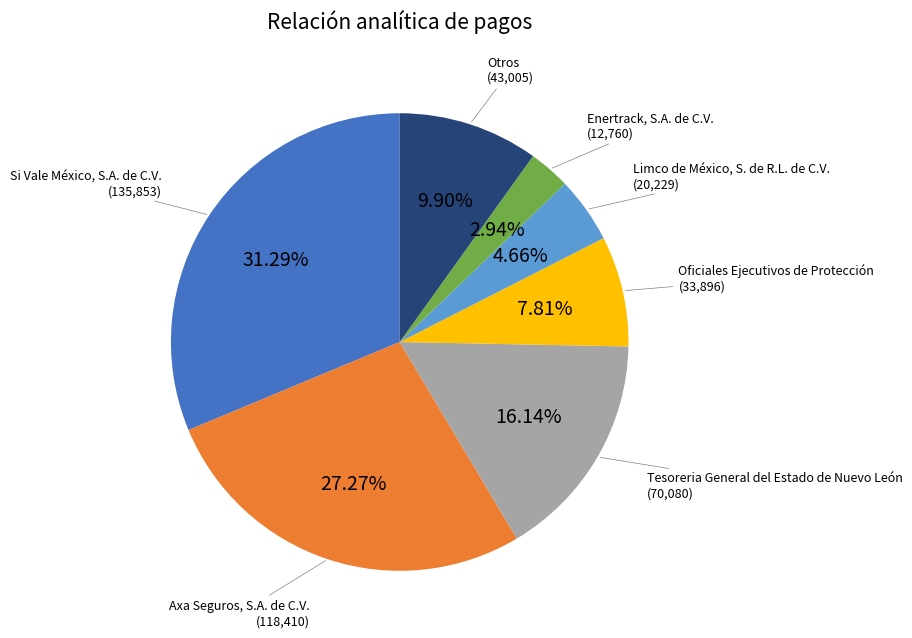

Does any single category account for the majority?

No